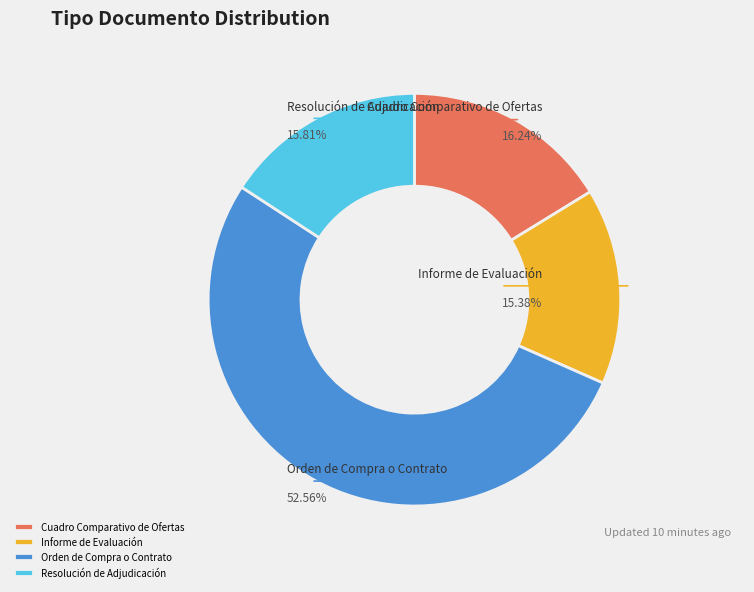

What is the largest slice in the pie chart?

Orden de Compra o Contrato